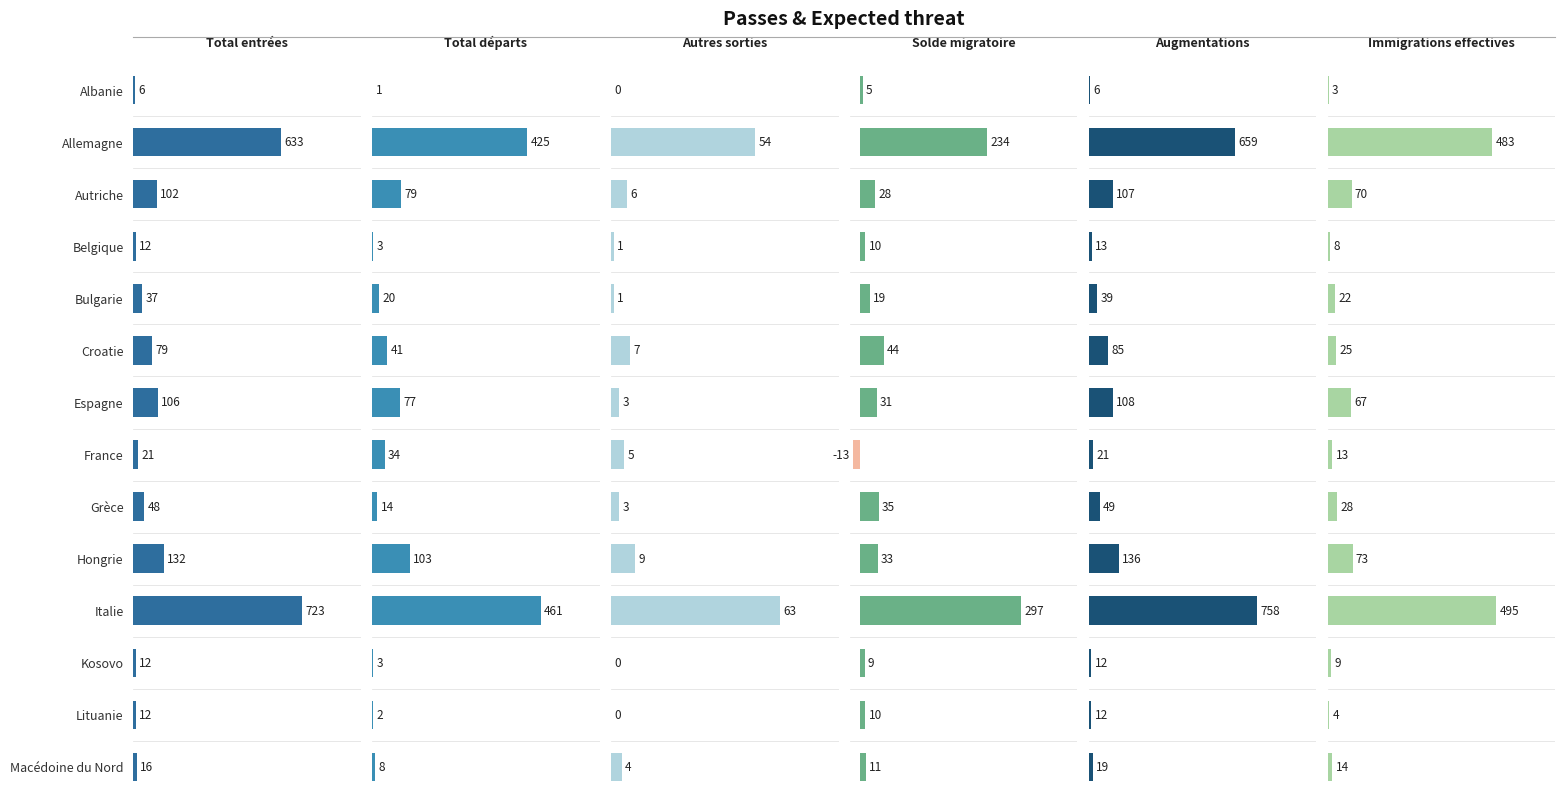

Between Autriche and Bulgarie, which series saw the biggest shift?

Augmentations